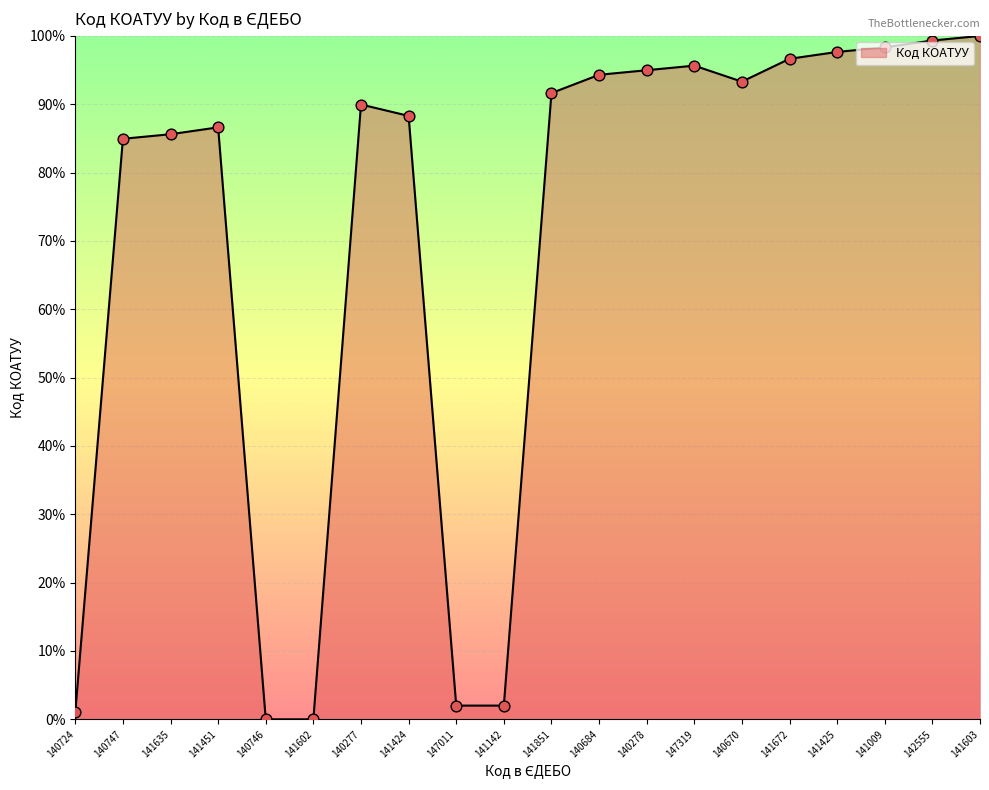

What is the change in value from 141424 to 141851?

+3.3